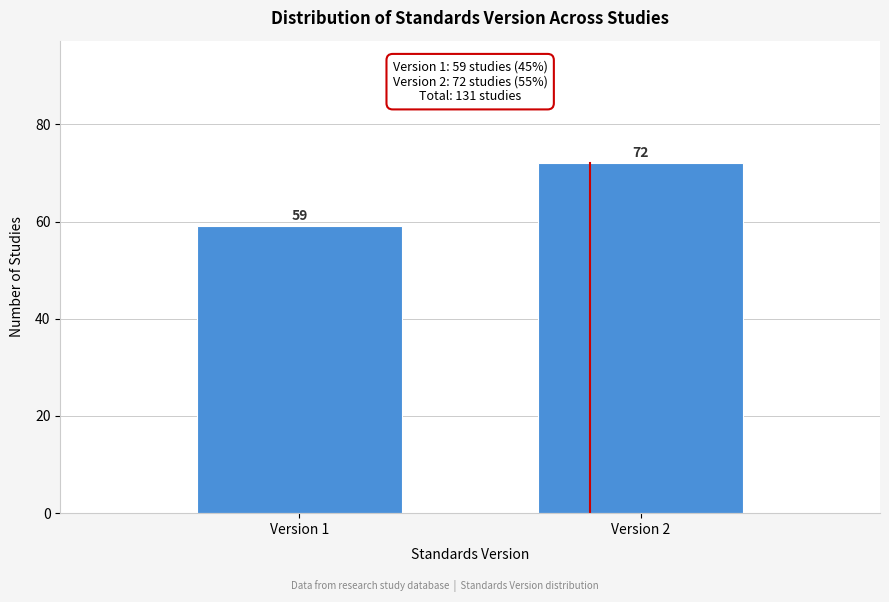

Reading left to right, what are all the values shown in this chart?

59	72